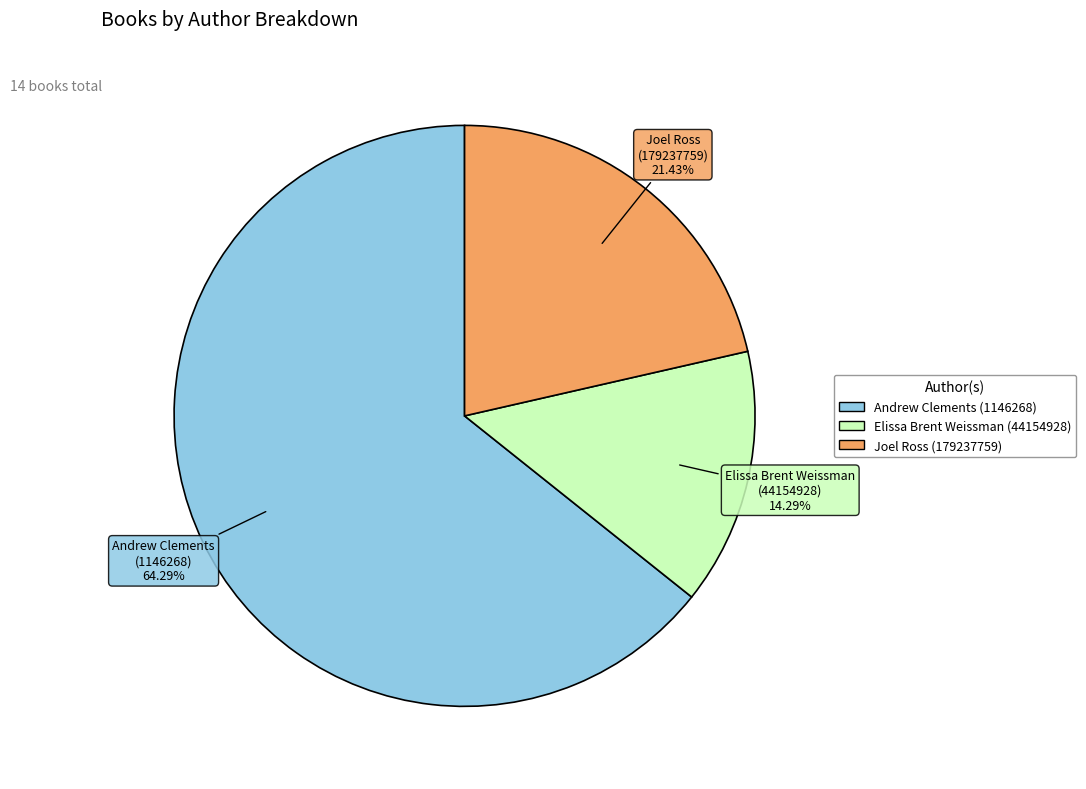

Combined, do Elissa Brent Weissman (44154928) and Joel Ross (179237759) account for over 50%?

No